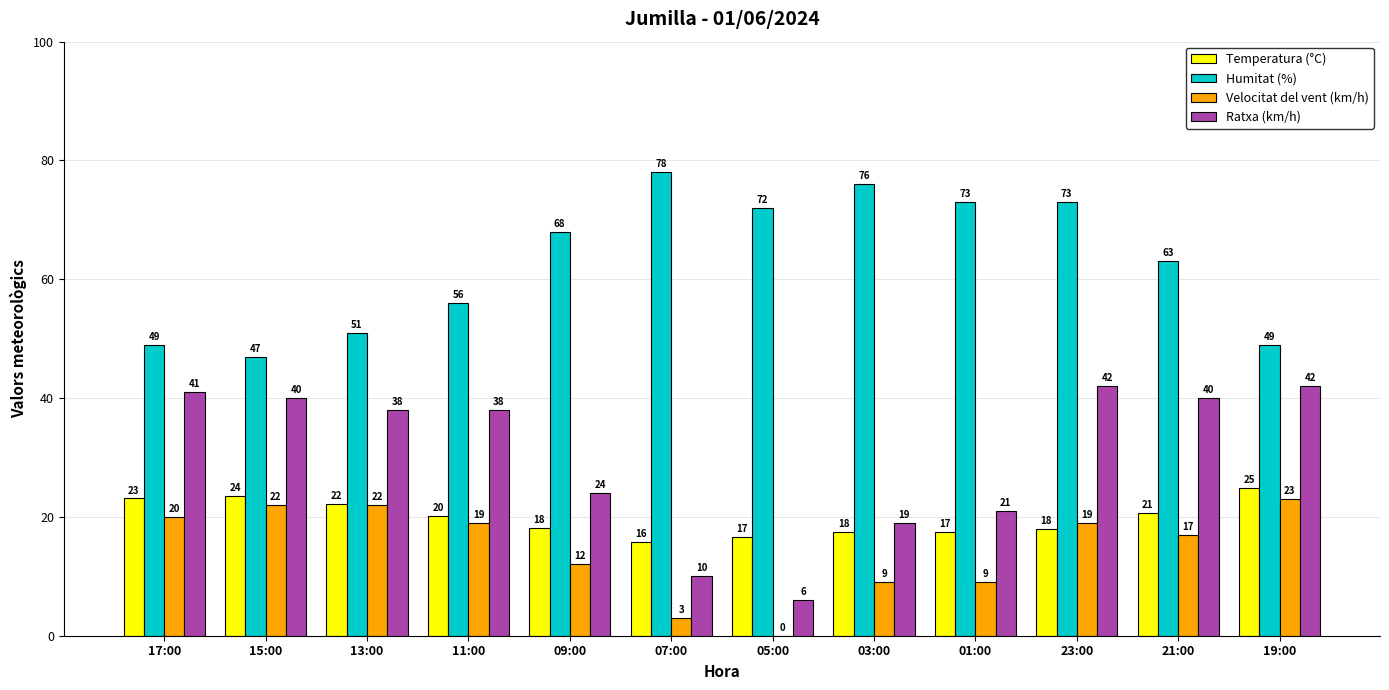

True or false: Humitat (%) has a value of 69.2 at 13:00.

False